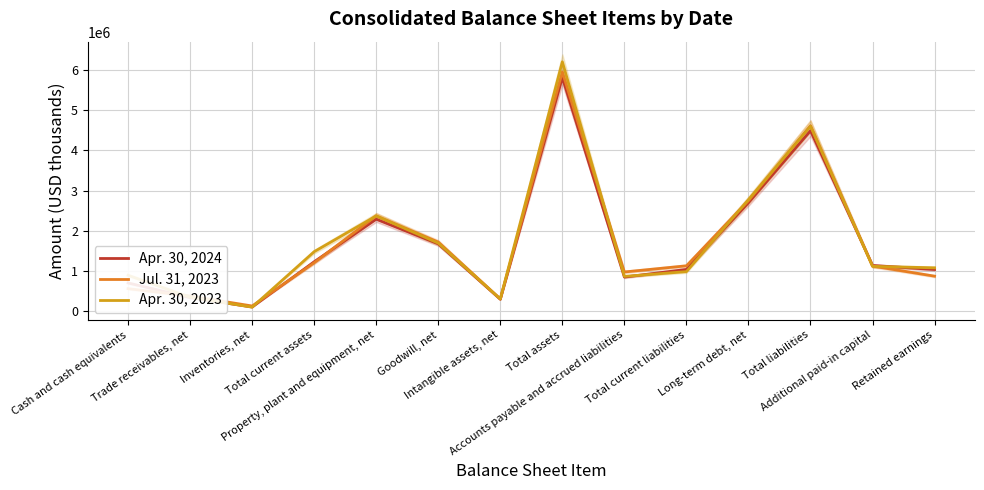

What is the difference between the second highest and second lowest values in the Apr. 30, 2024 series?

4187357